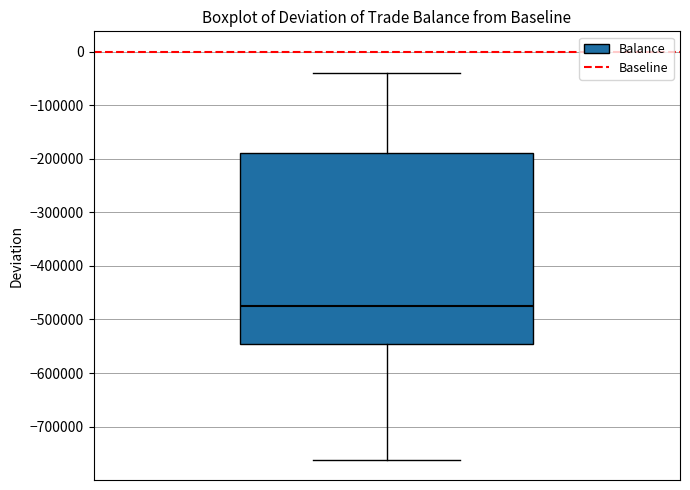

Where does the lower whisker of the box end on the y-axis? The values are not printed on the chart, so give them approximately, as read against the axis.

-760000